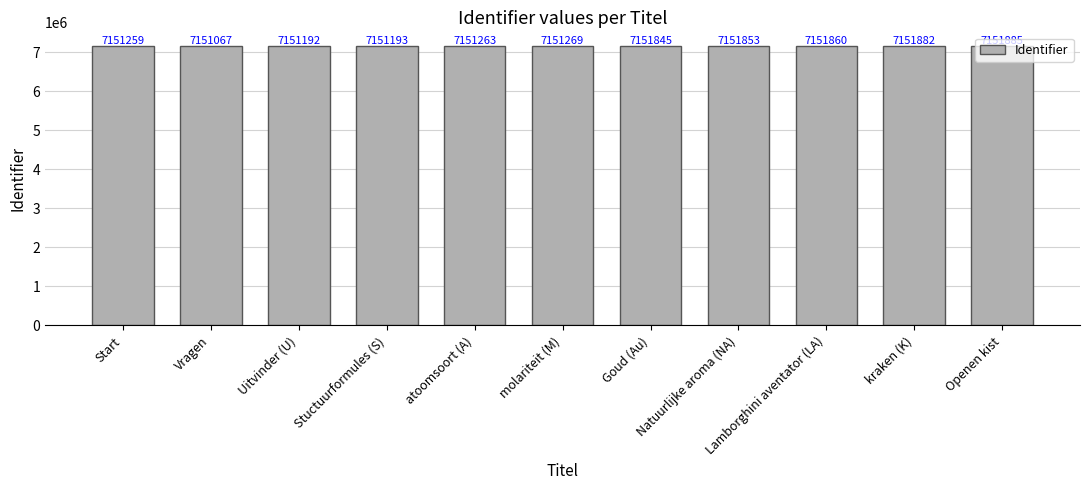

Reading left to right, what are all the values shown in this chart?

Start=7151259	Vragen=7151067	Uitvinder (U)=7151192	Stuctuurformules (S)=7151193	atoomsoort (A)=7151263	molariteit (M)=7151269	Goud (Au)=7151845	Natuurlijke aroma (NA)=7151853	Lamborghini aventator (LA)=7151860	kraken (K)=7151882	Openen kist=7151885